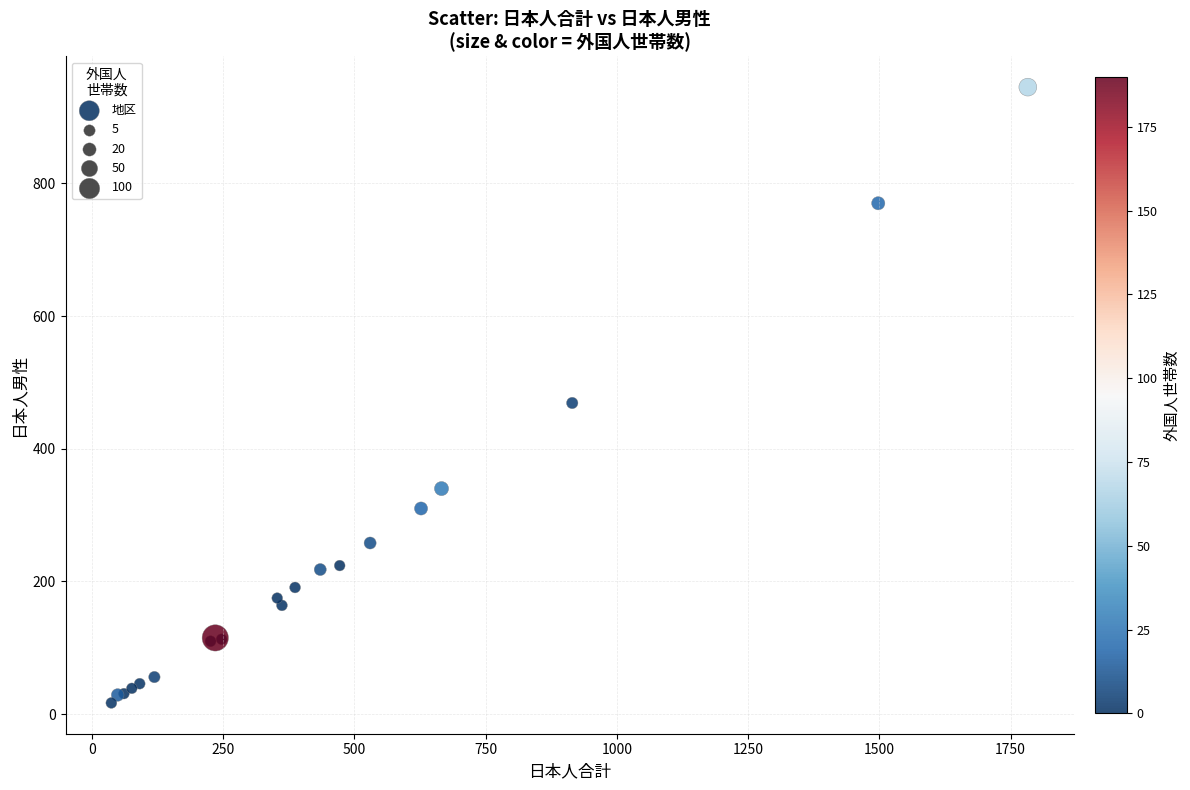

What Y value in the scatter plot is closest to 481?

469